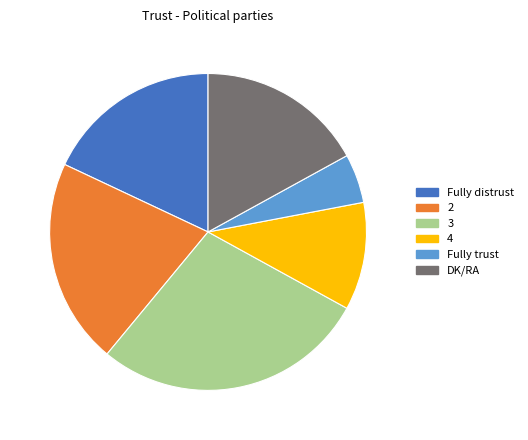

Approximately how many times larger is the value at Fully distrust compared to 4?

1.6